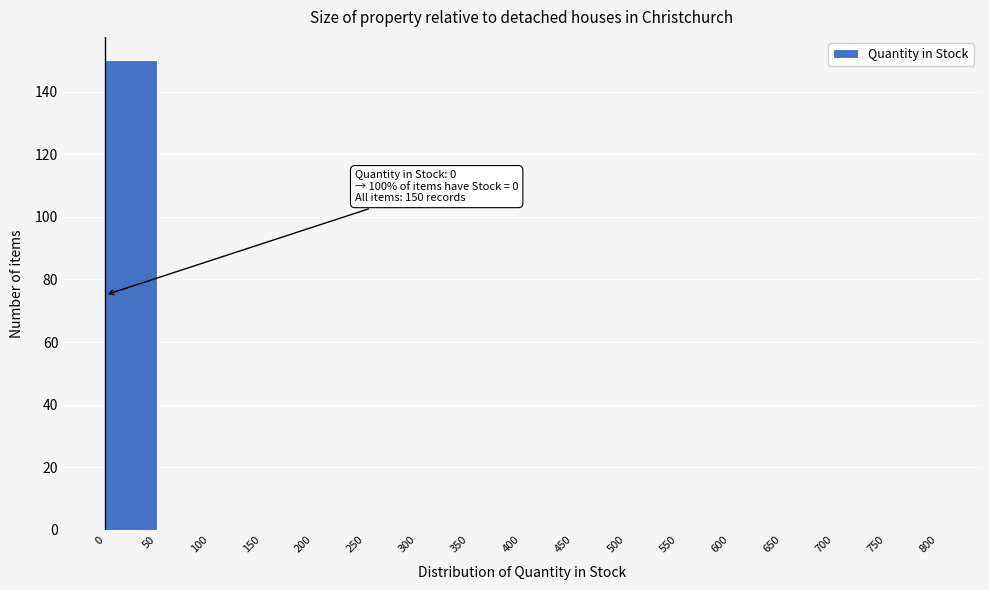

Which range on the x-axis has the tallest bar?

0 to 50